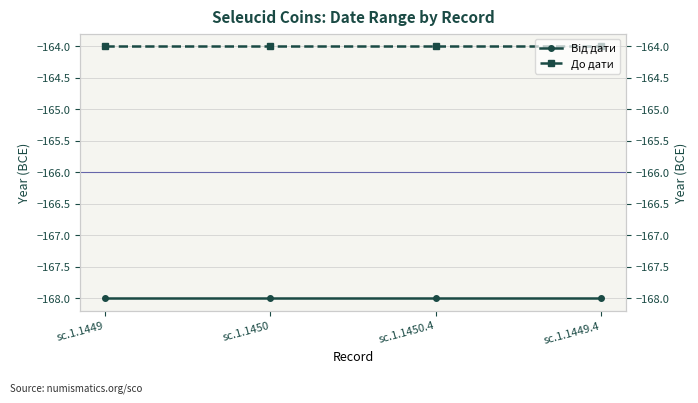

True or false: До дати and Від дати intersect in this chart.

False